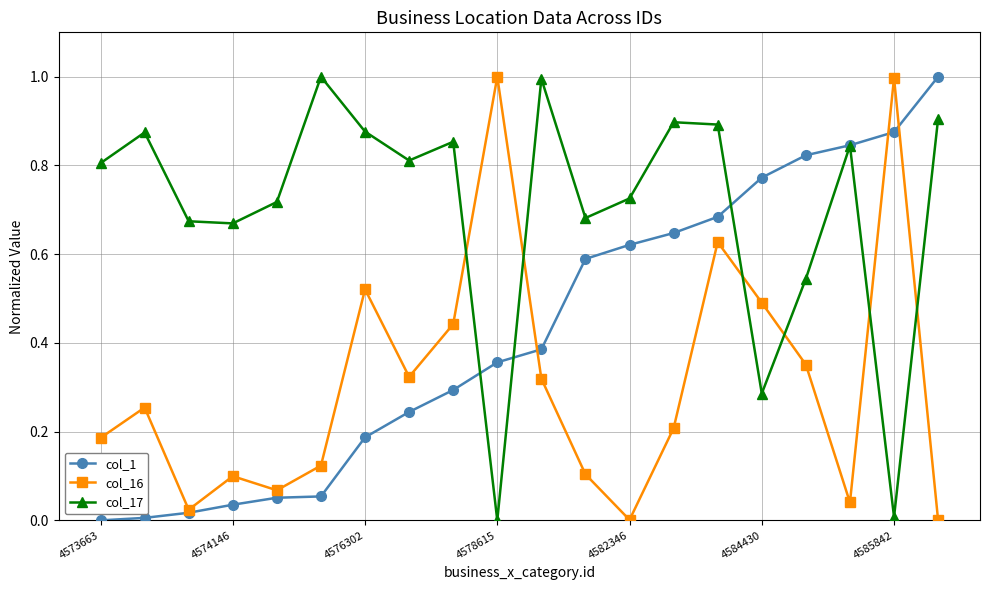

Which series has the largest total across all categories?

col_17